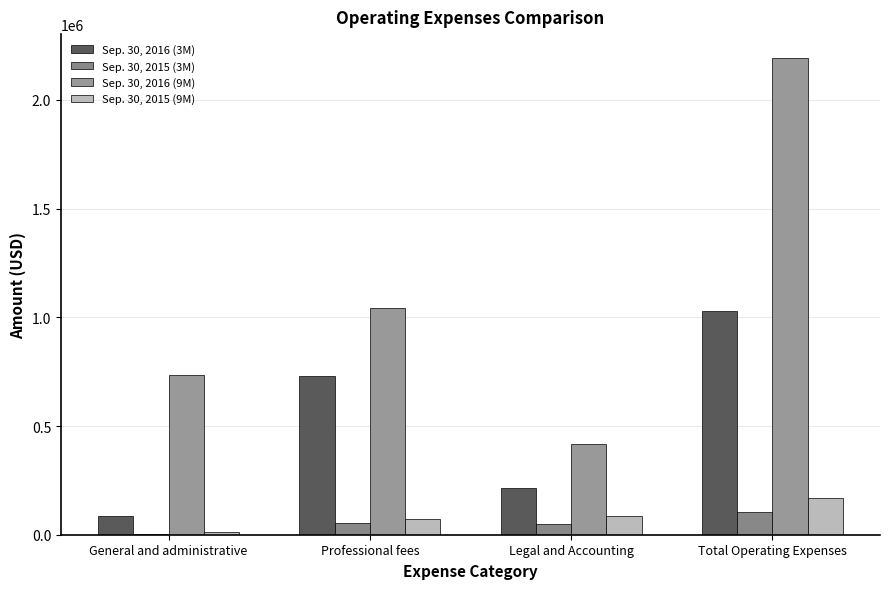

What is the label of the 1st bar from the left?

General and administrative